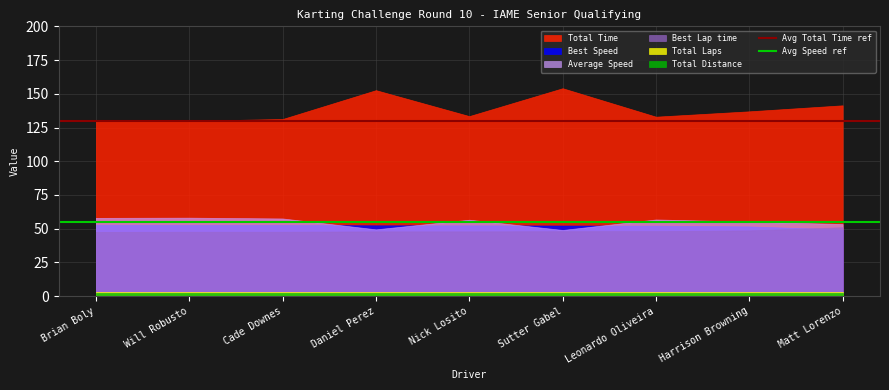

Between which two adjacent categories do Average Speed and Best Speed first intersect?

Cade Downes and Daniel Perez